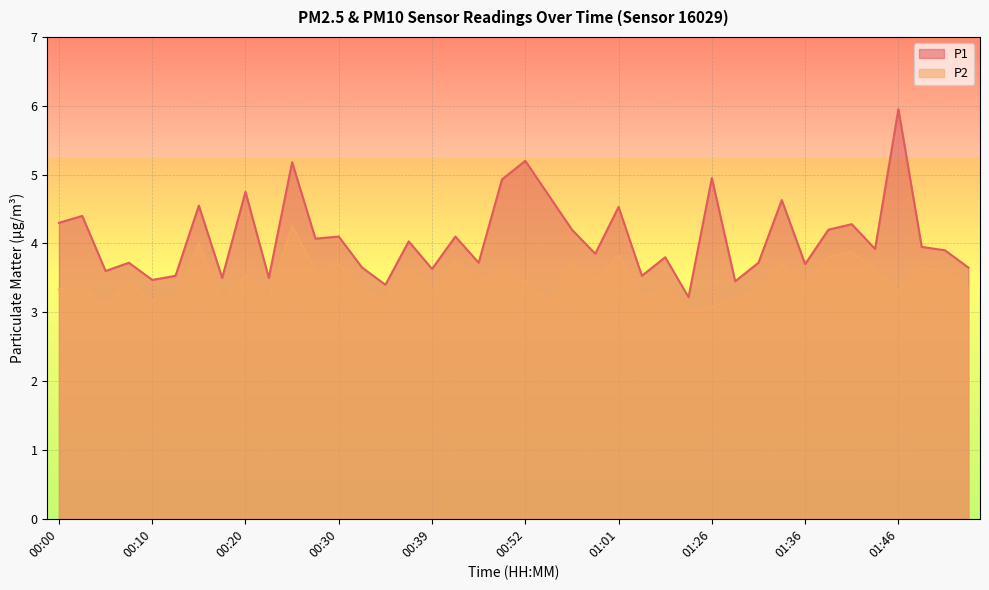

What is the value of the P1 point at the 10th from the left?

3.5